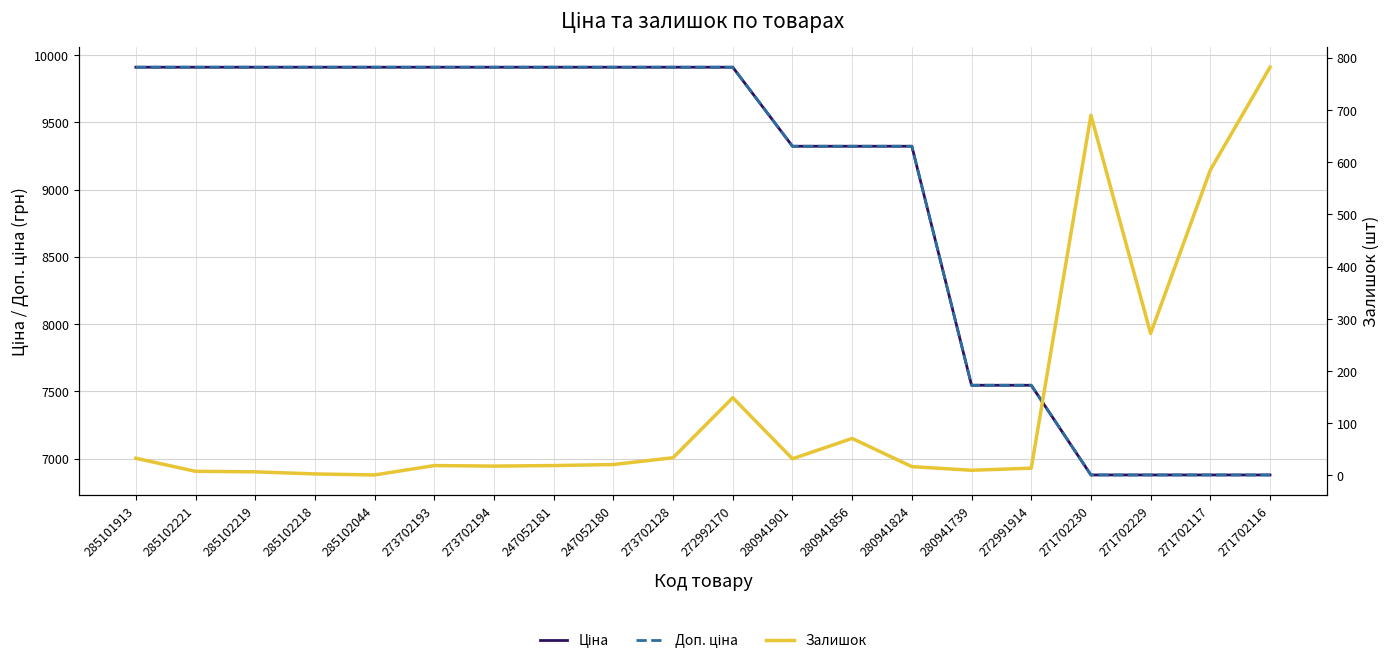

What is the value of the Залишок point at the 14th from the left?

17.0